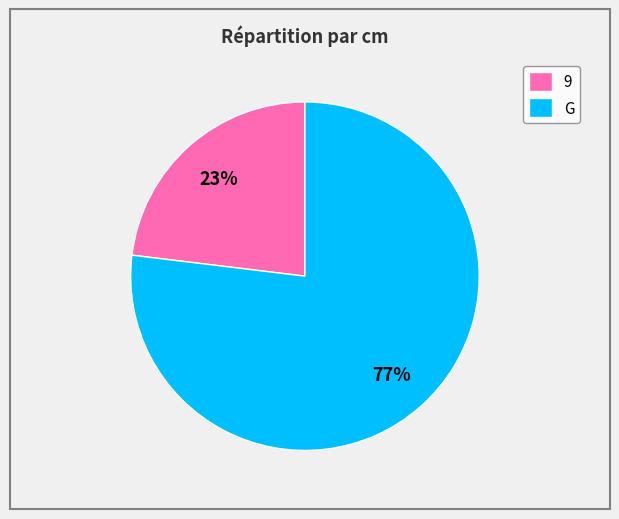

To the nearest percent, what percentage of the pie is G?

77%